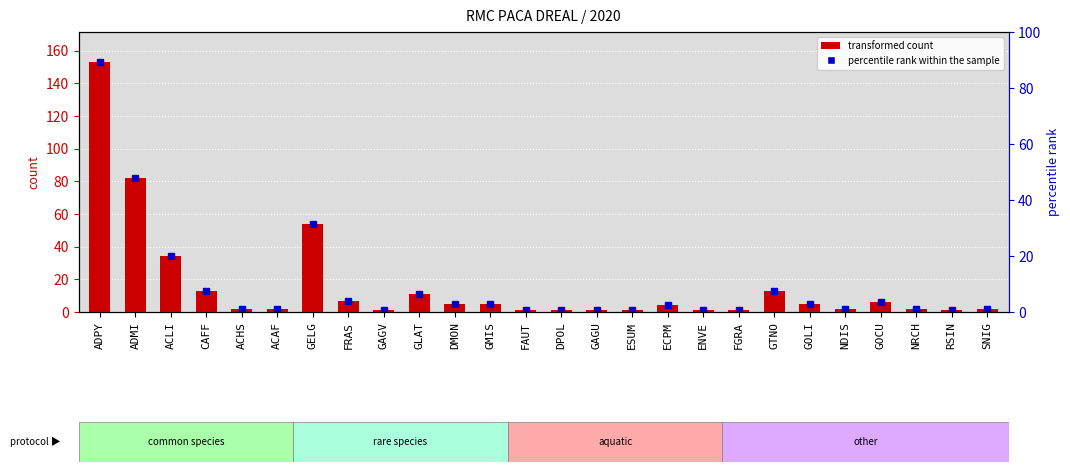

What is the maximum value shown in the chart?

153